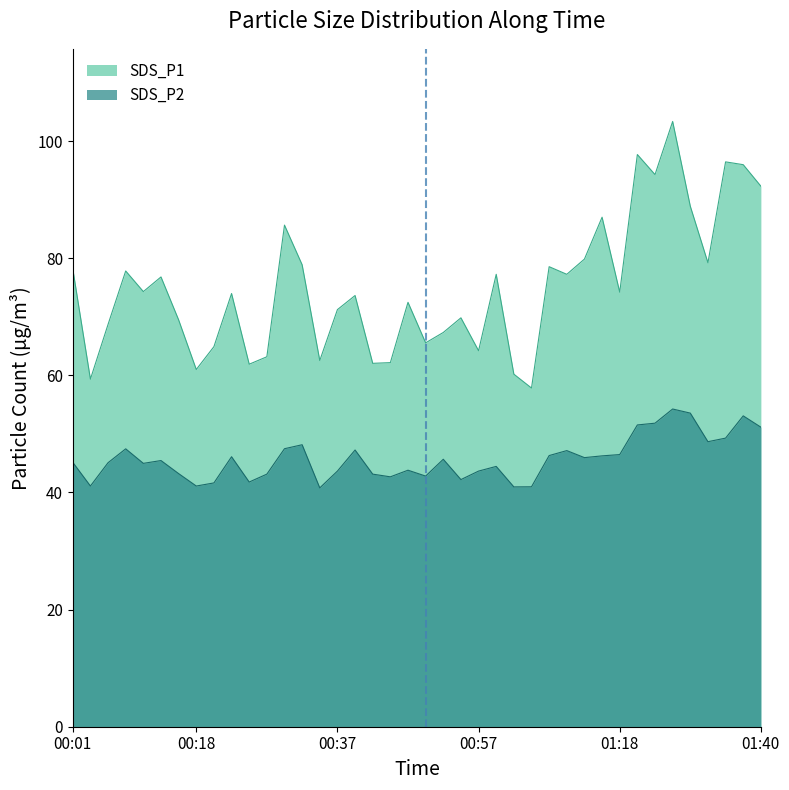

True or false: SDS_P2 has a value of 41.8 at 00:25.

True